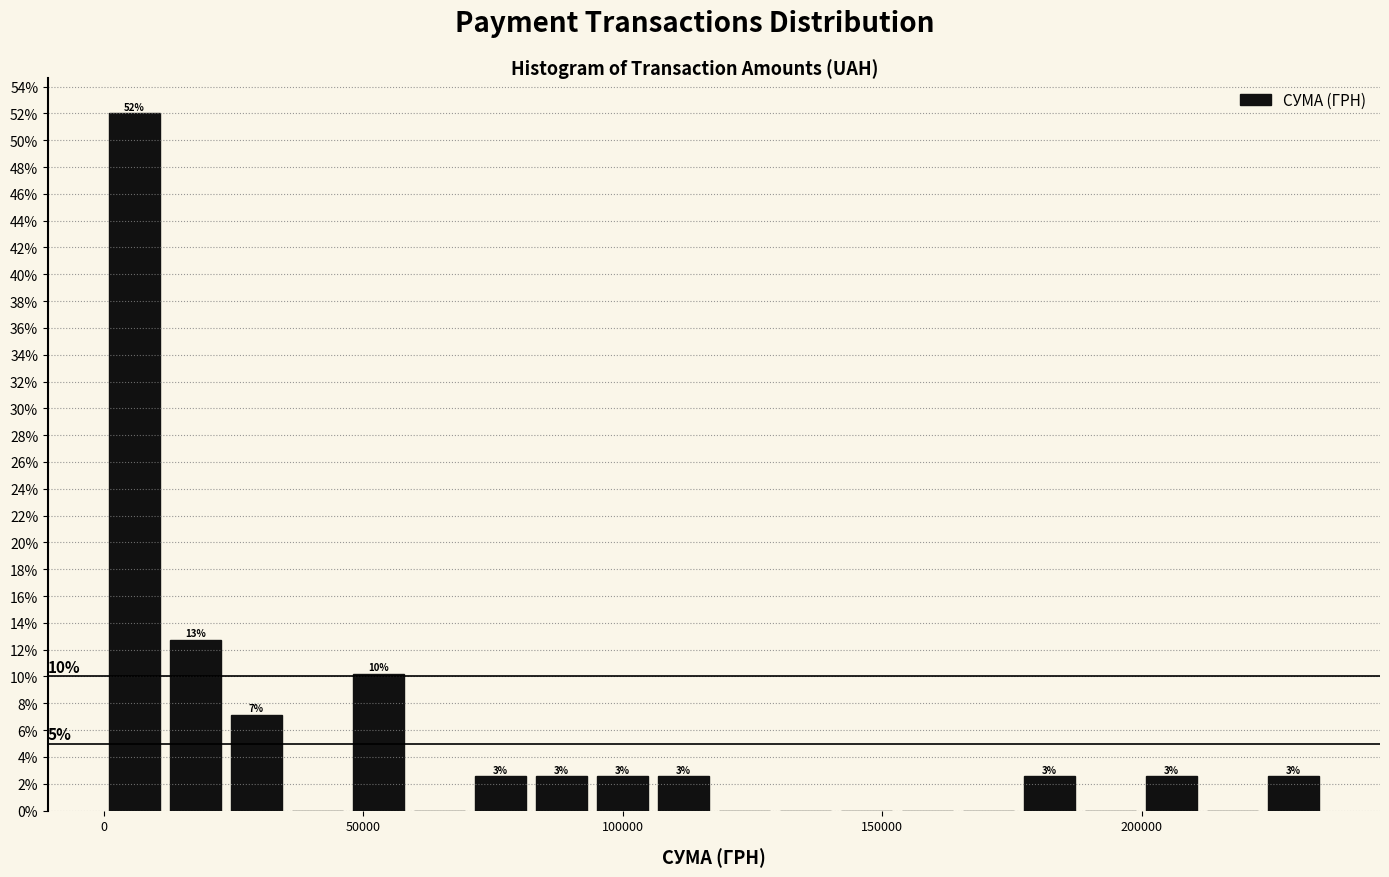

Read against the x-axis, roughly where is the centre of the tallest bar?

5000